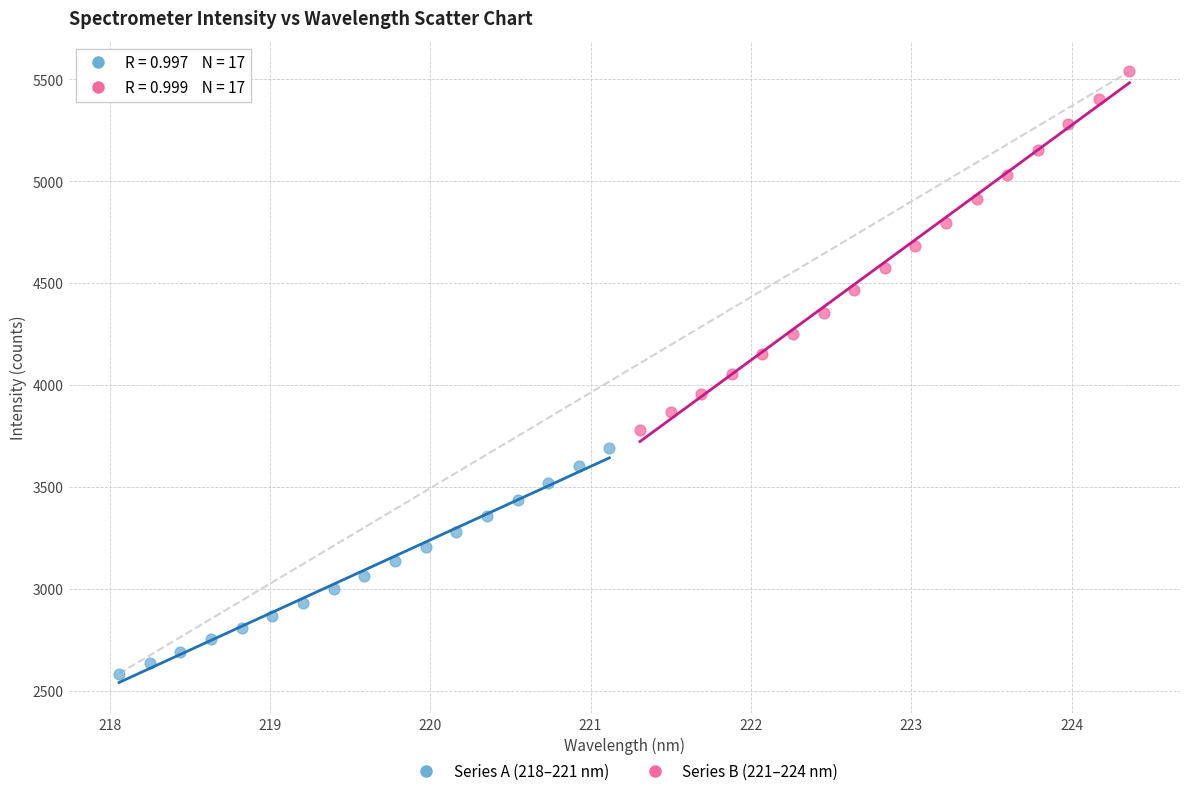

Which series reaches the minimum Y coordinate?

Series A (218–221 nm)